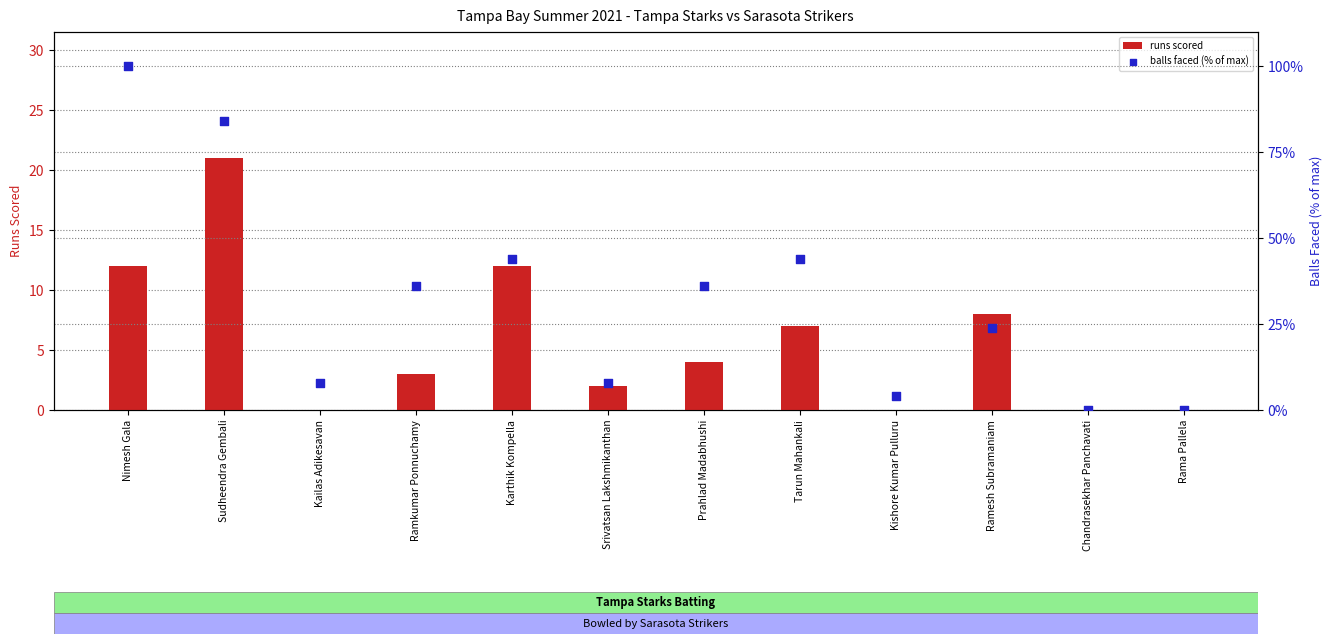

At which category is the sum across all series the highest?

Nimesh Gala